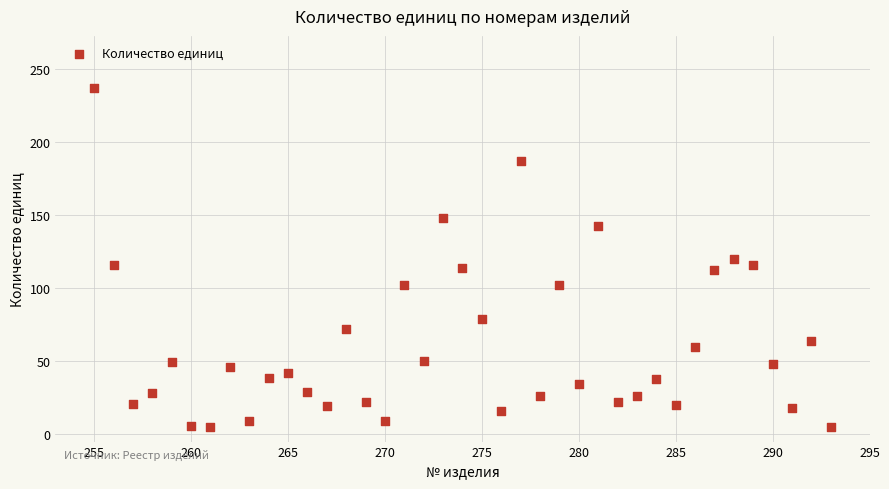

What is the range of X values (max minus min)?

38.0